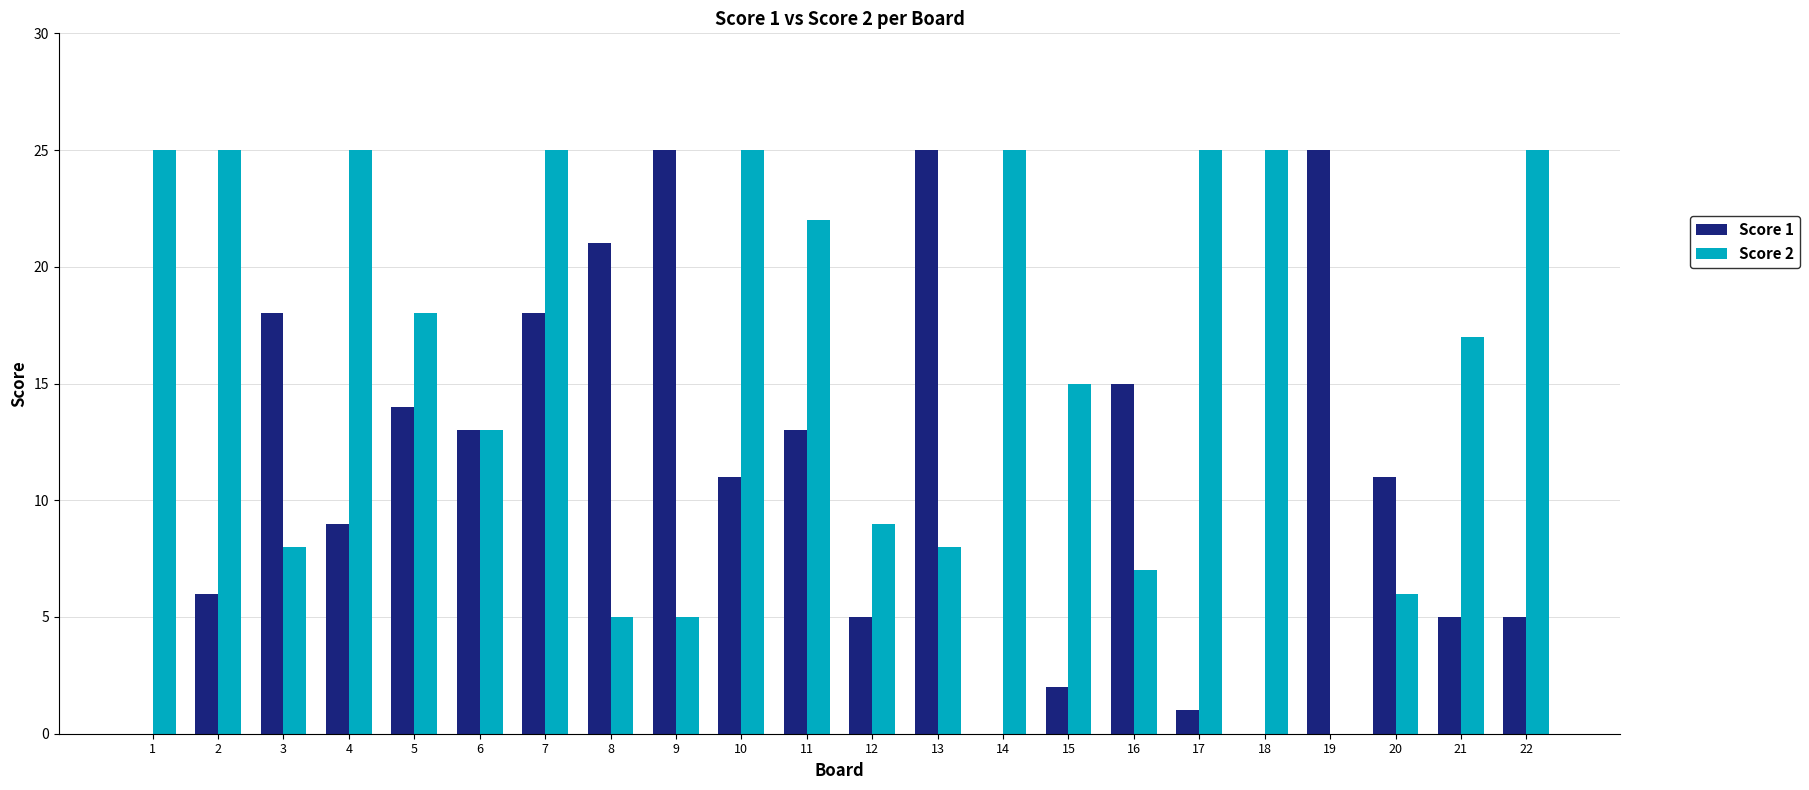

What is the greatest value displayed?

25